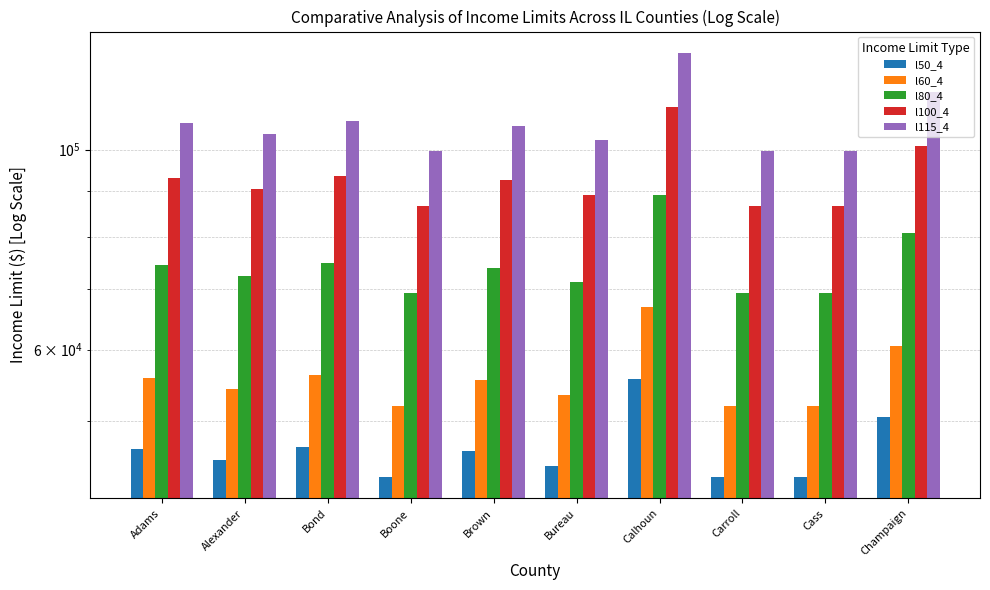

Which series has the largest range (max minus min)?

l115_4